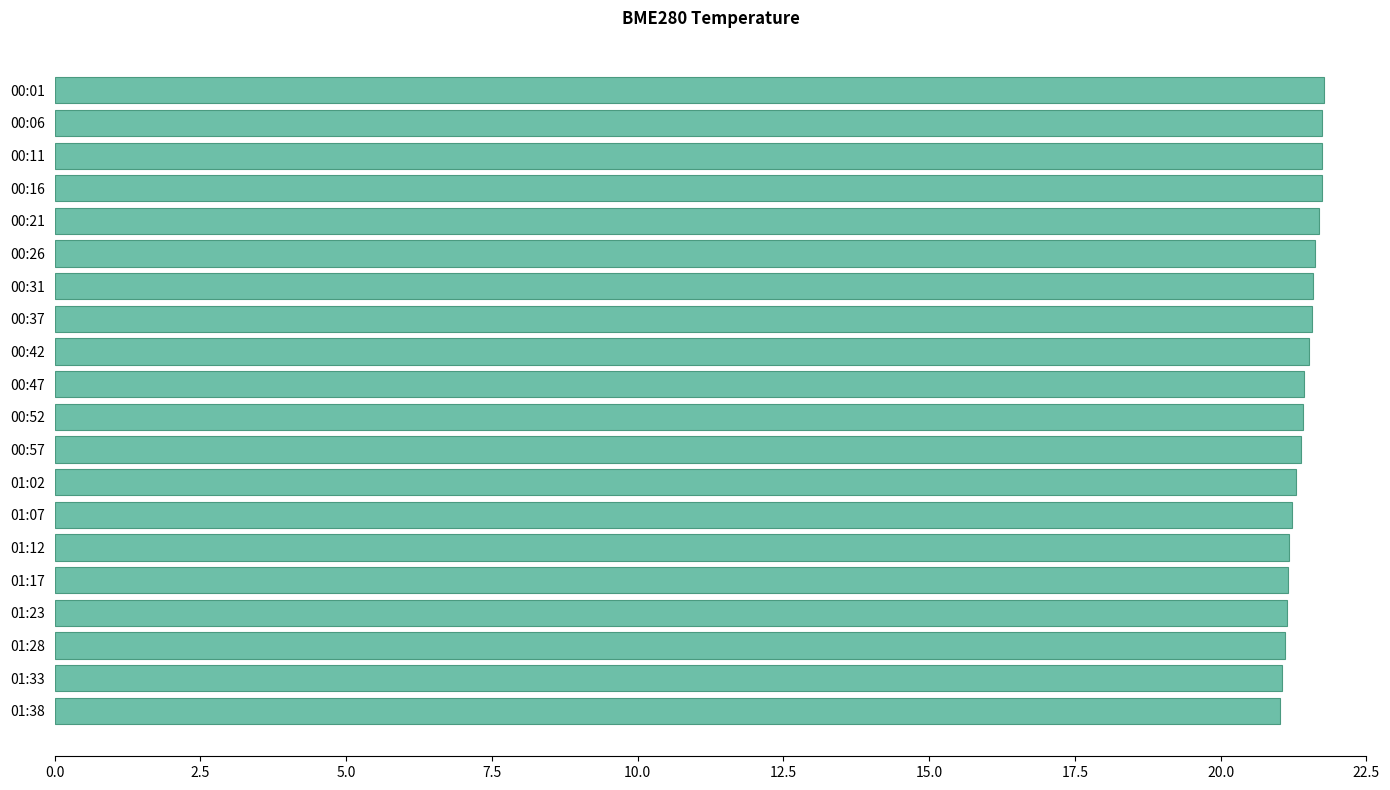

Approximately how many times larger is the value at 00:31 compared to 00:37?

1.0